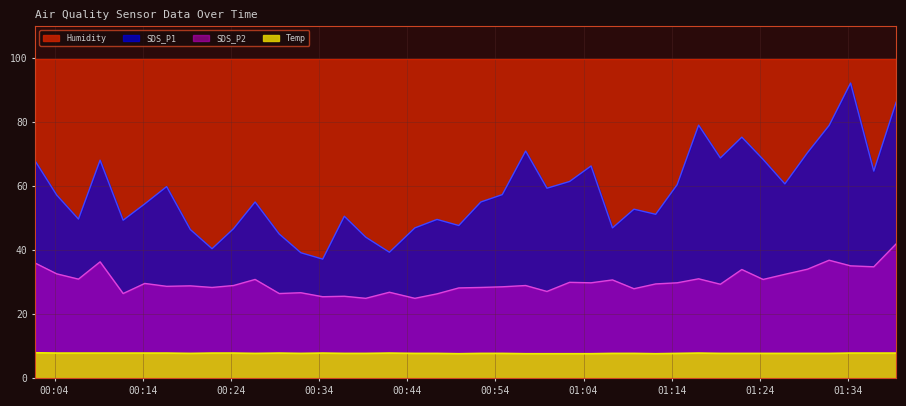

What value does the Temp series have at 2023/03/20 00:24:18?

7.9